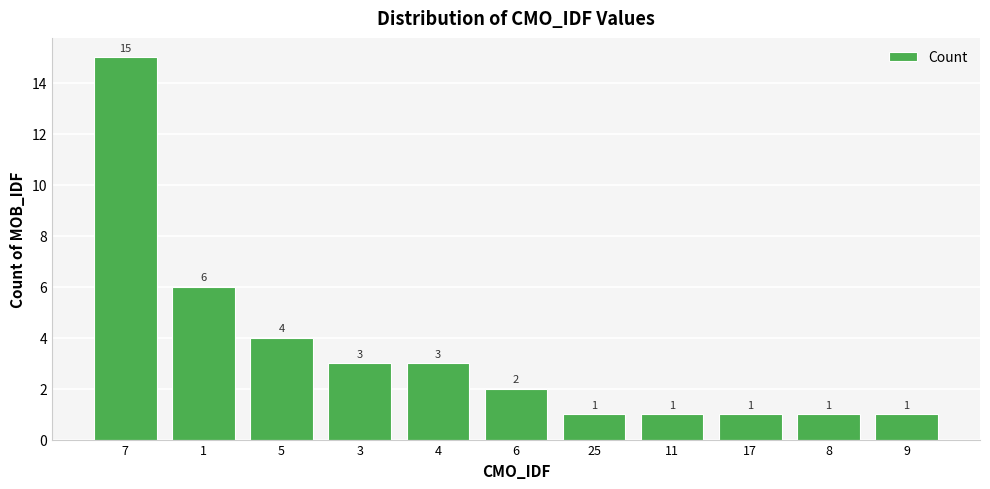

How many values are below 2?

5